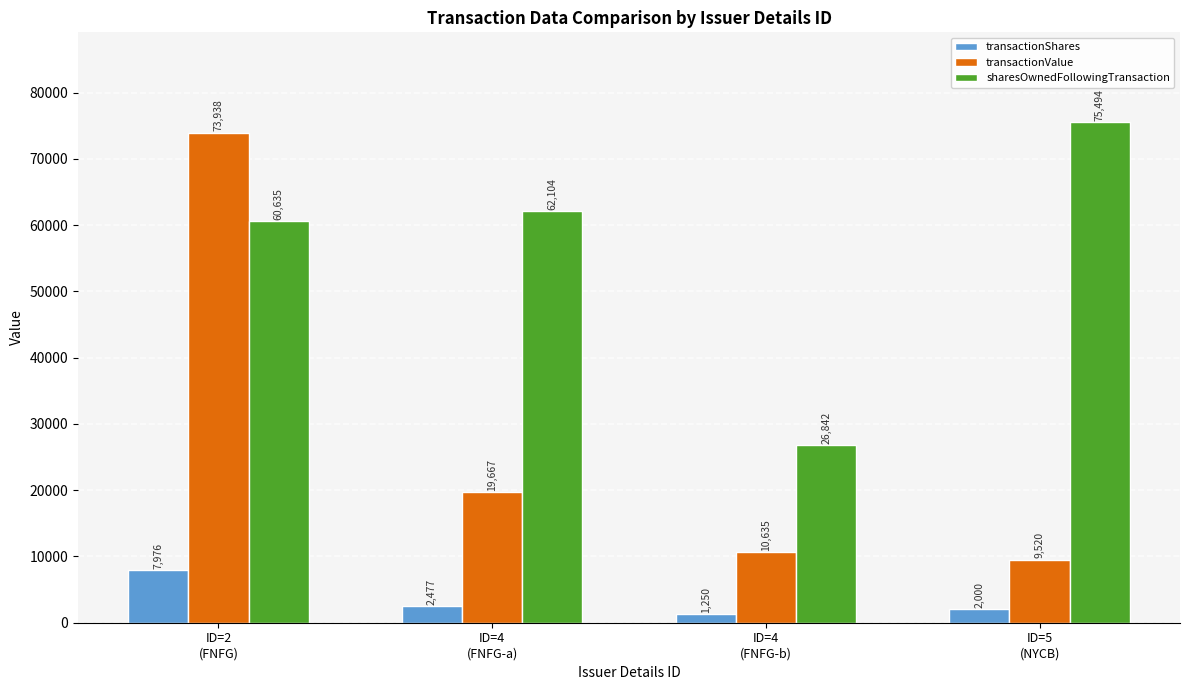

What is the difference between the maximum and minimum values in the transactionValue series?

64418